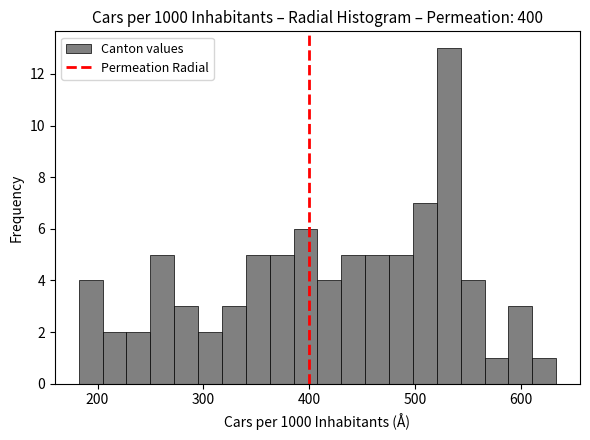

Read against the x-axis, roughly where is the centre of the tallest bar?

530